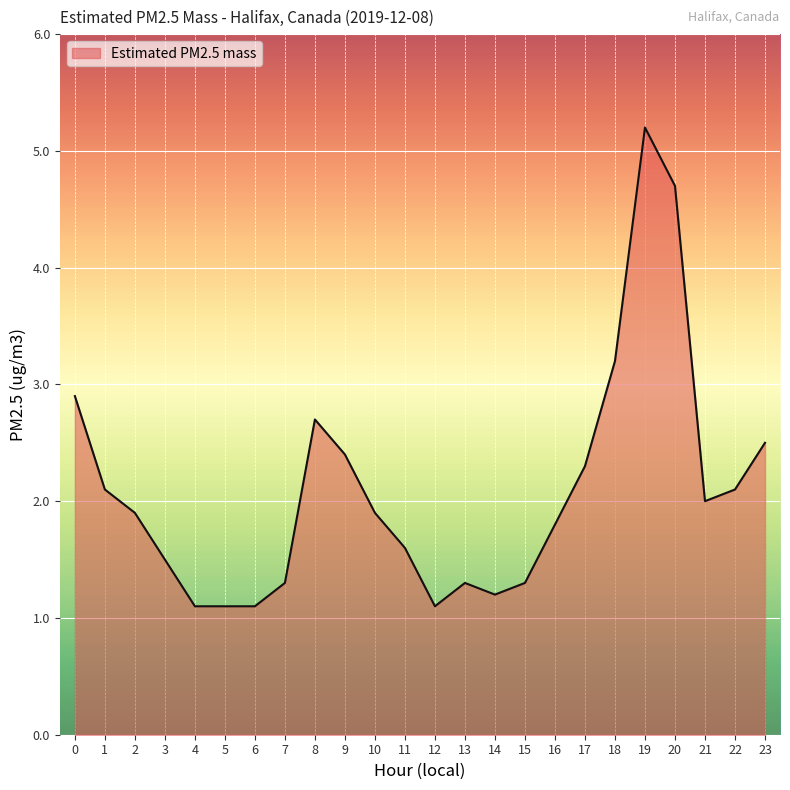

What is the maximum value shown in the chart?

5.2